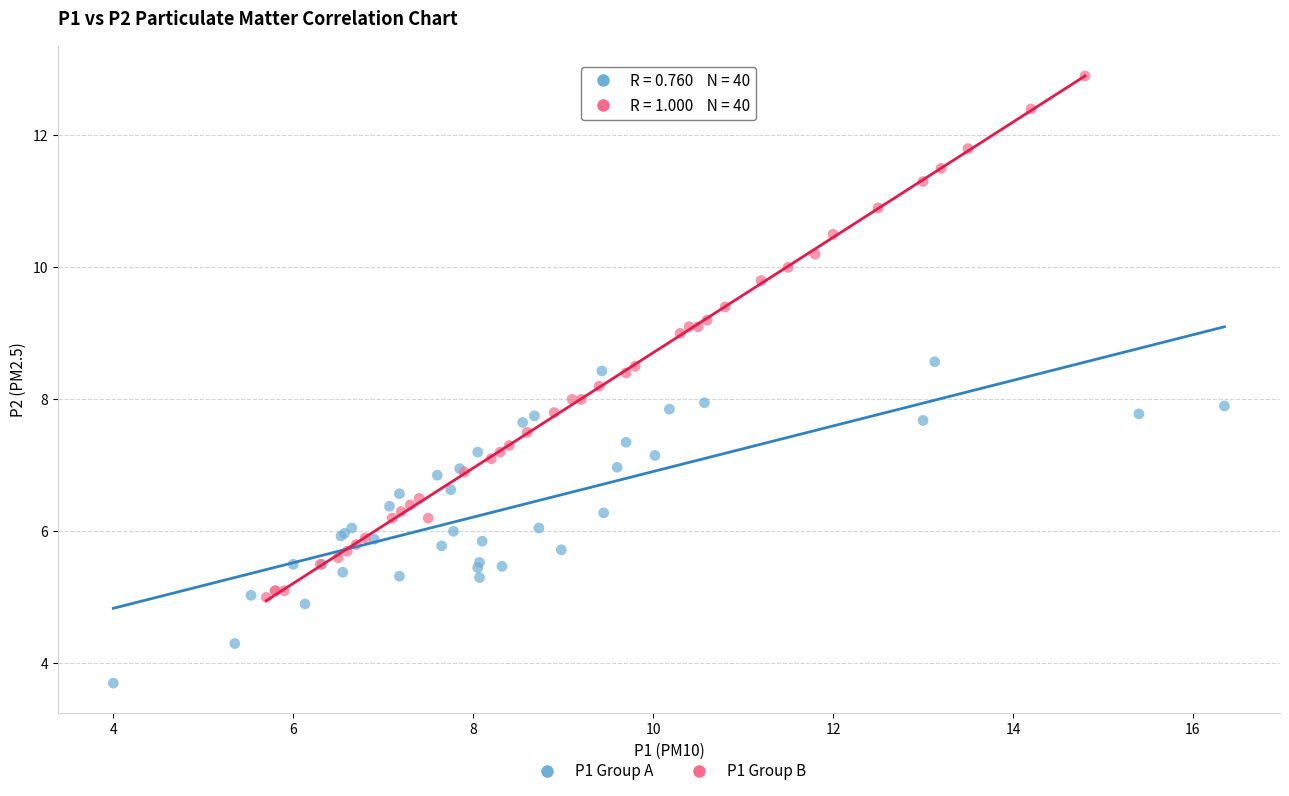

Which series has the widest spread of Y values?

P1 Group B